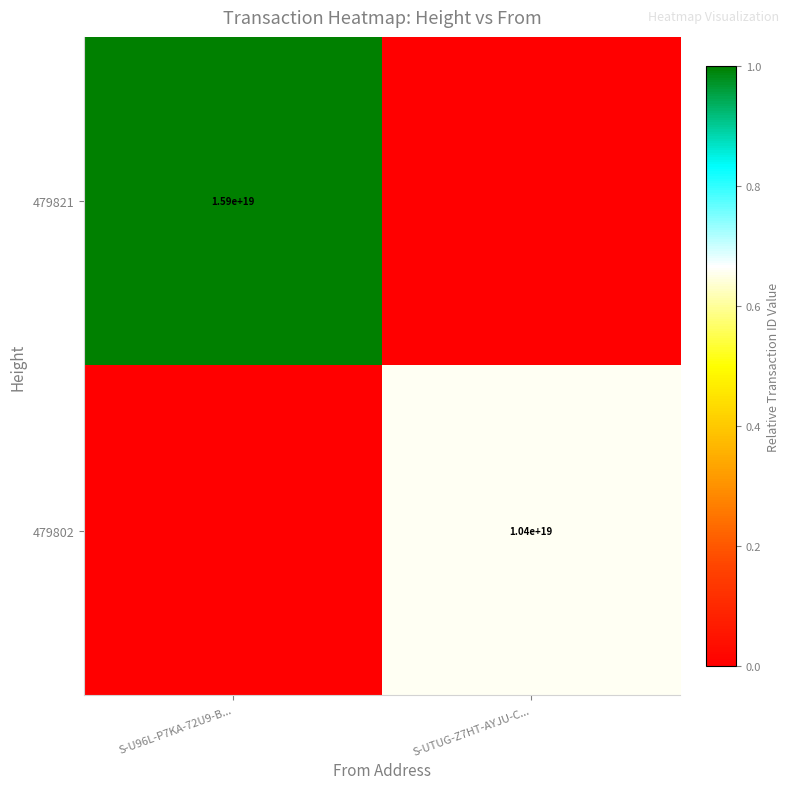

The value of 479802 at S-UTUG-Z7HT-AYJU-C... is 10400000000000000000. True or false?

True